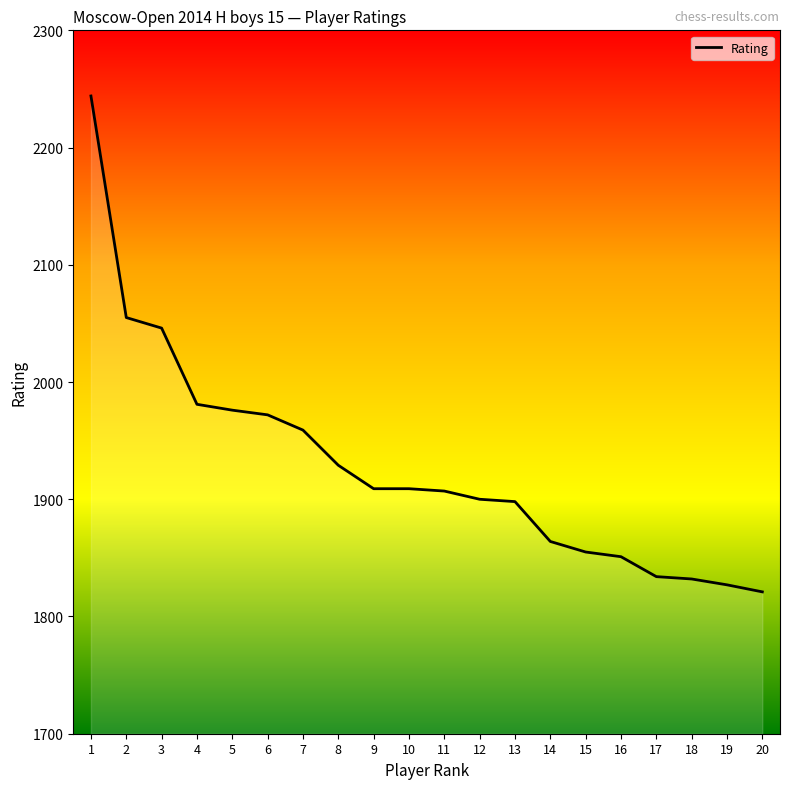

What is the minimum value shown in the chart?

1821